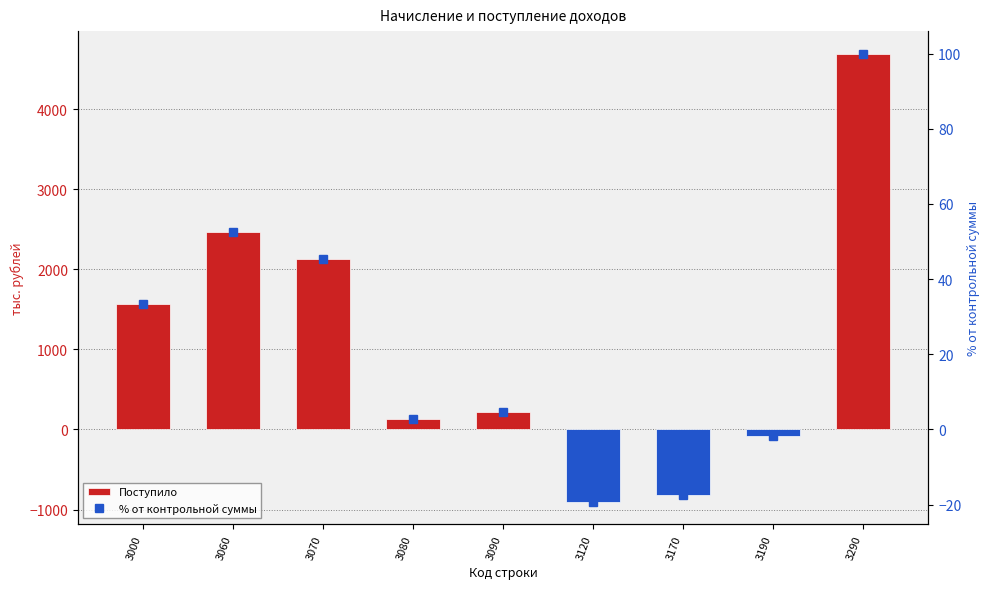

Count the number of categories in the chart.

9